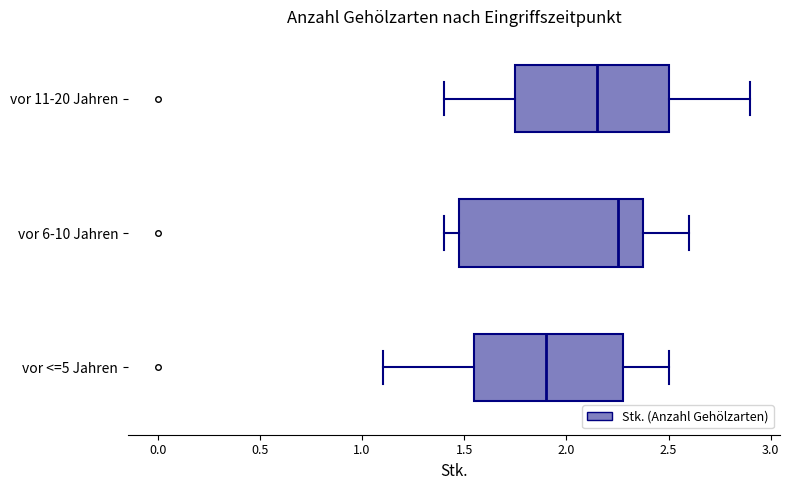

Reading bottom to top, transcribe this box plot: for each box, give where its median line is, the range the box spans, and where its two whiskers end, as read against the x-axis. The values are not printed on the chart, so give them approximately, as read against the axis.

vor <=5 Jahren: median 1.90, box 1.55 to 2.30, whiskers 1.10 to 2.50
vor 6-10 Jahren: median 2.25, box 1.50 to 2.40, whiskers 1.40 to 2.60
vor 11-20 Jahren: median 2.15, box 1.75 to 2.50, whiskers 1.40 to 2.90